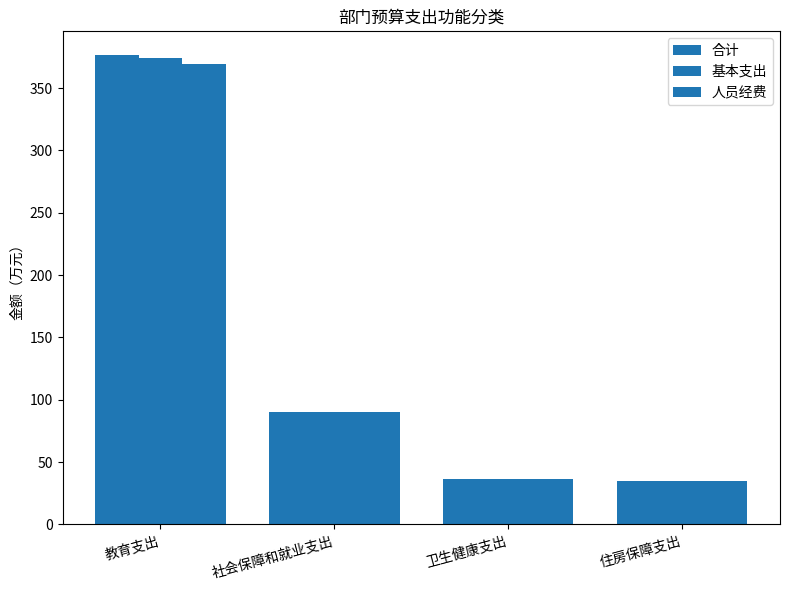

What is the value of the 人员经费 bar at the 3rd from the left?

36.2